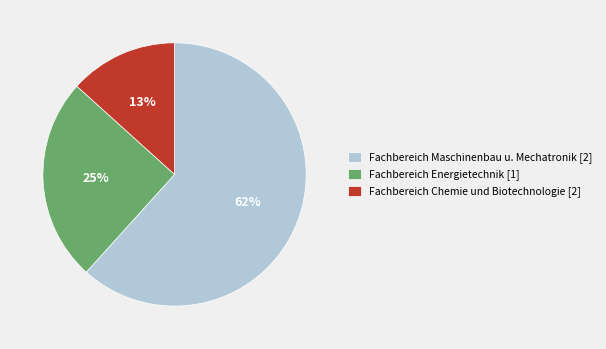

The Fachbereich Maschinenbau u. Mechatronik [2] slice represents 67% of the pie. True or false?

False